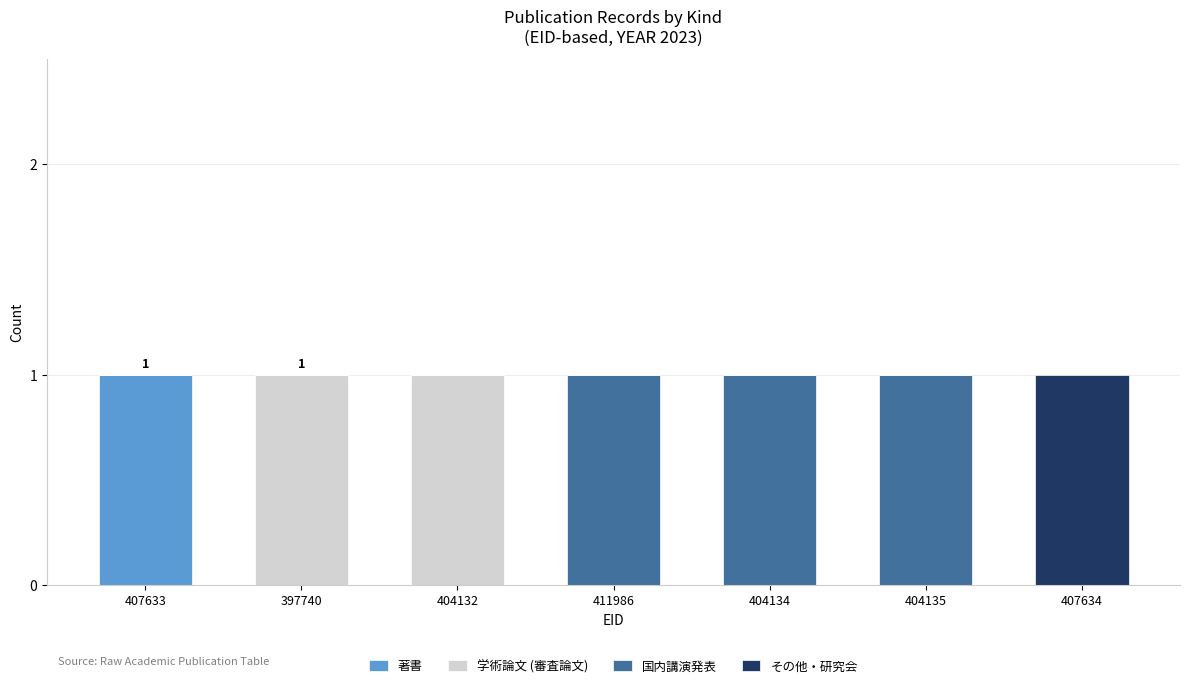

Is it true that 著書 equals 0 at 407634?

True